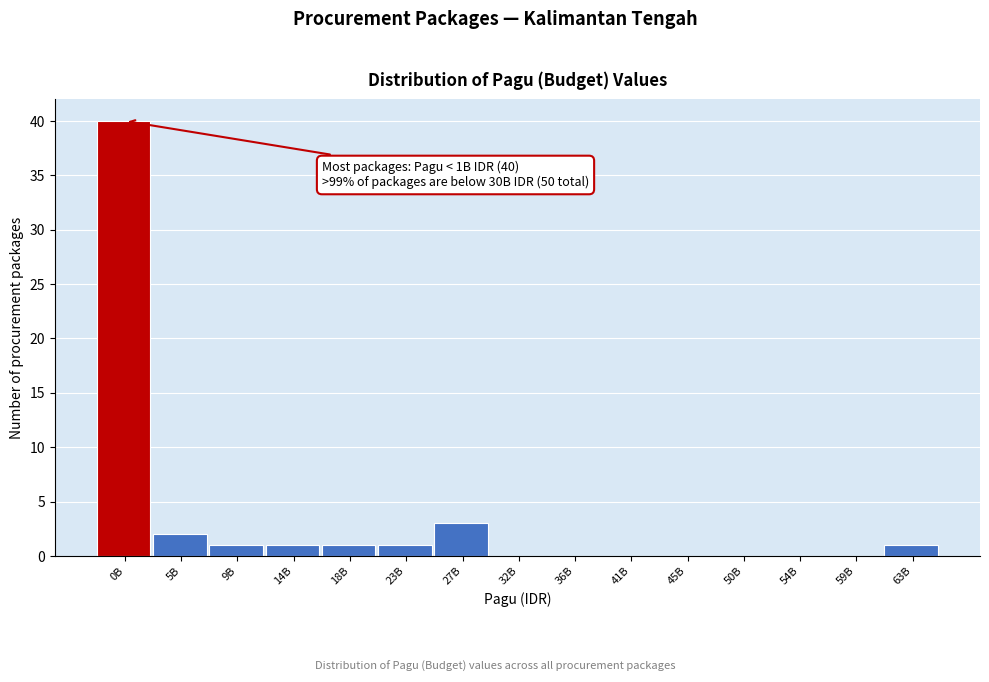

Reading left to right, extract all data points from this chart.

0B=40	5B=2	9B=1	14B=1	18B=1	23B=1	27B=3	32B=0	36B=0	41B=0	45B=0	50B=0	54B=0	59B=0	63B=1